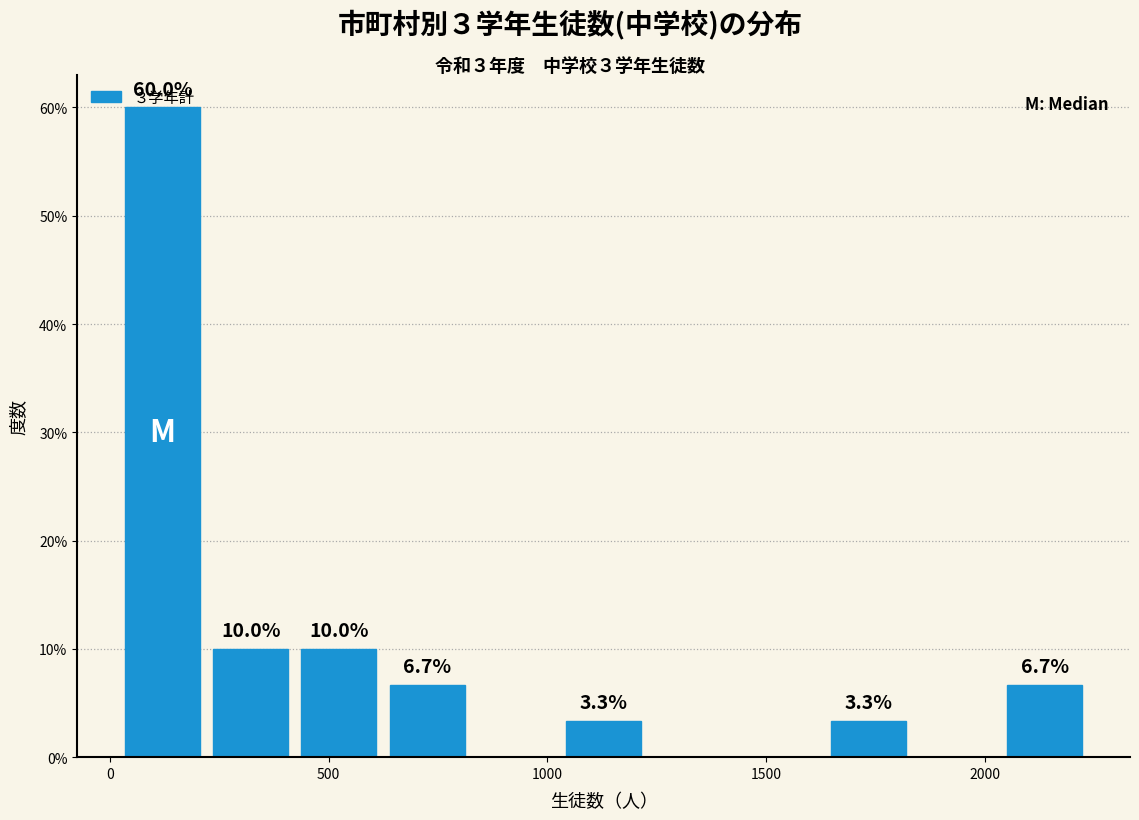

Over which range of the x-axis is the bar tallest?

0 to 200